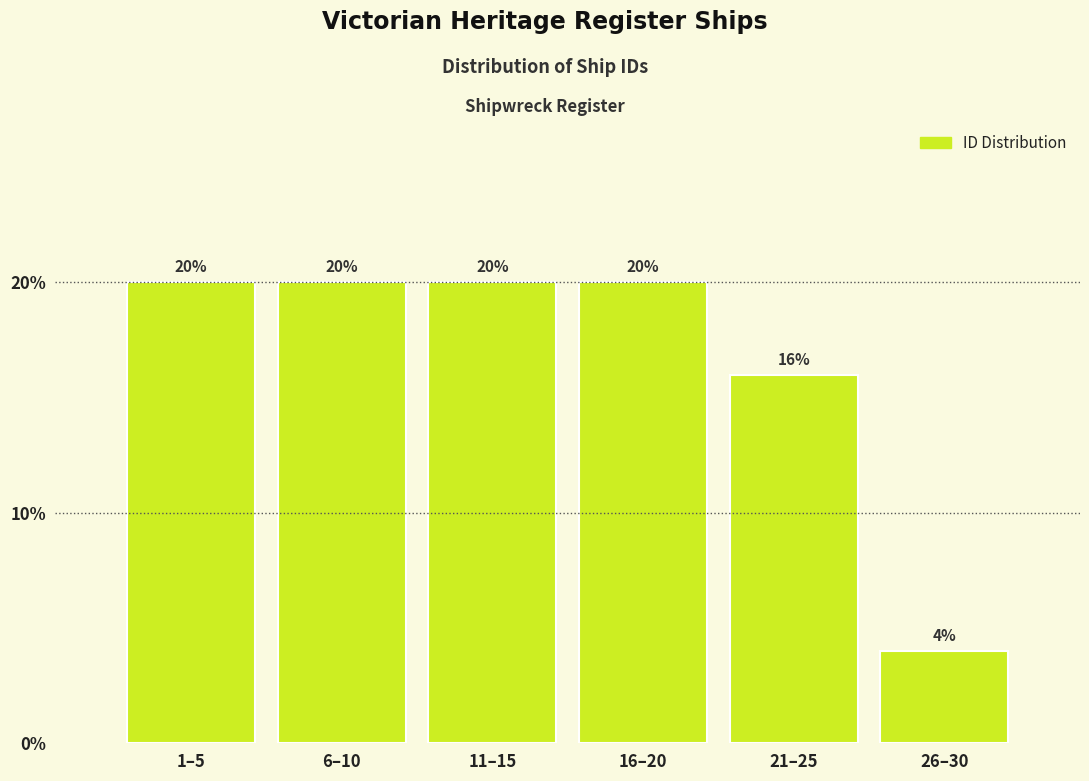

Reading right to left, extract all data points from this chart.

4	16	20	20	20	20